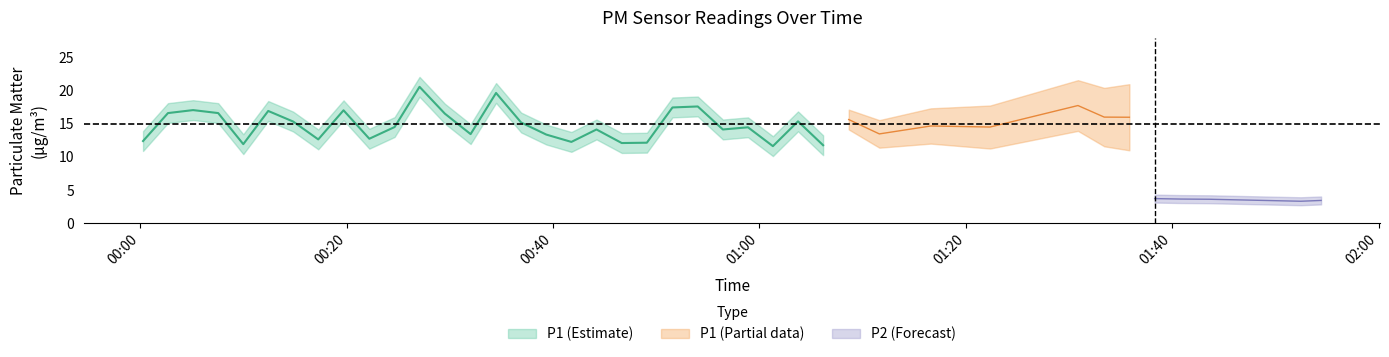

What is the difference between the P2 values at 32 and 37?

0.2